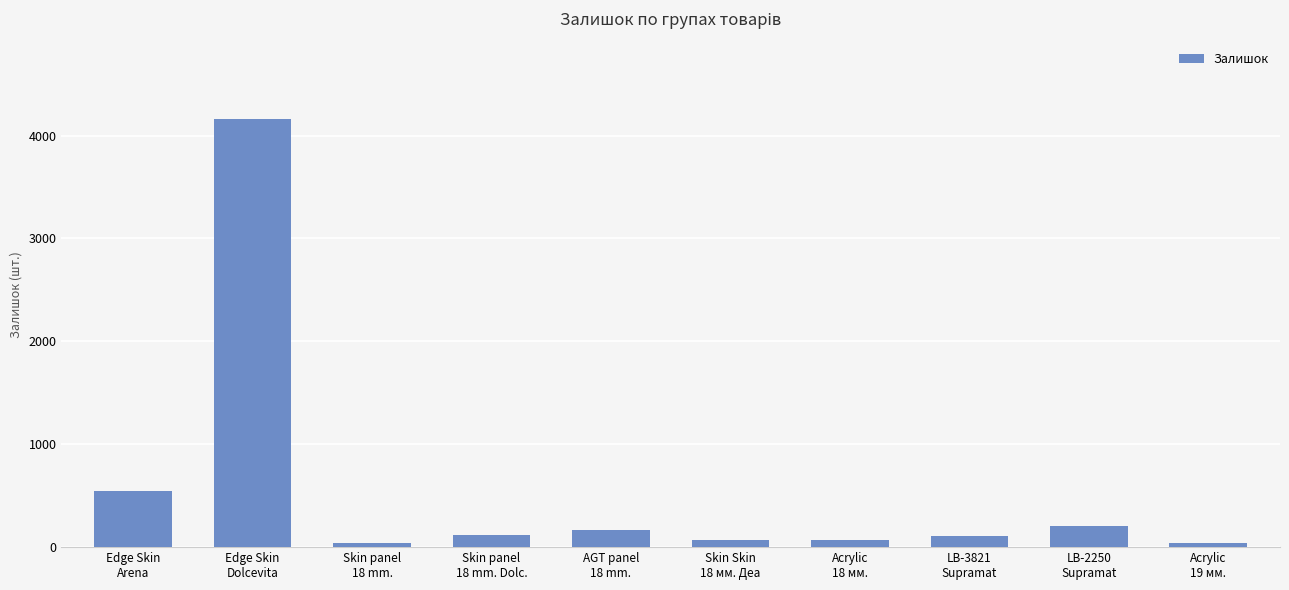

What is the difference between the maximum and minimum values?

4127